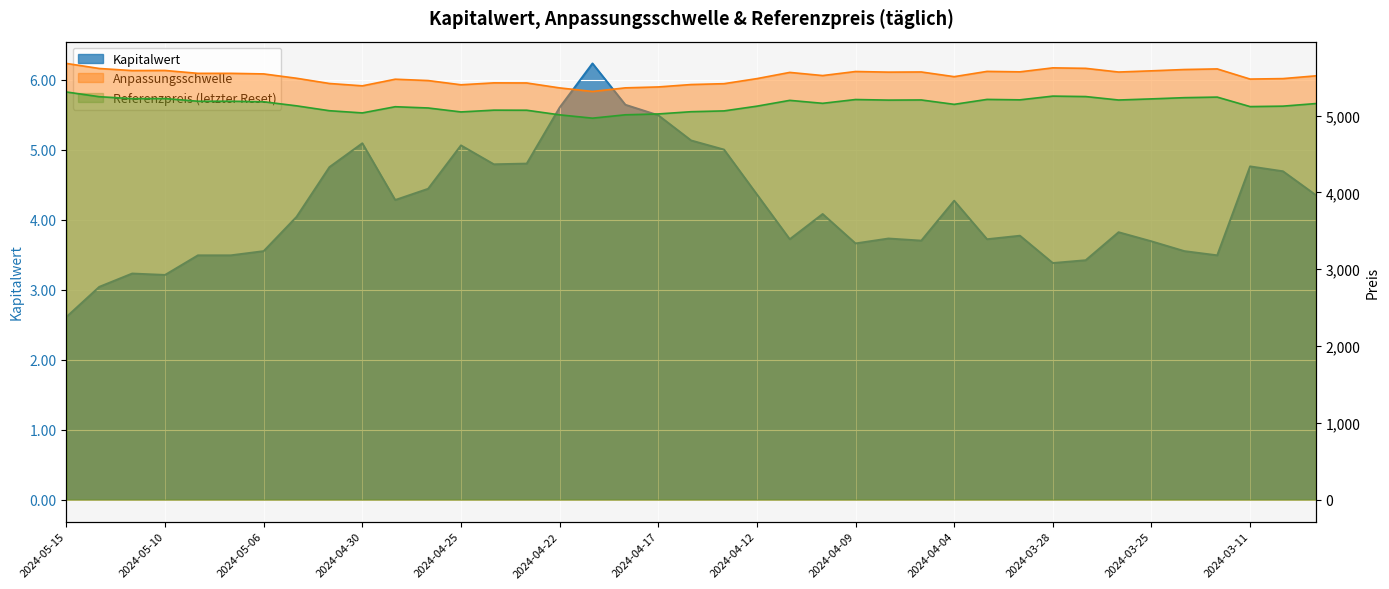

True or false: Kapitalwert and Referenzpreis intersect in this chart.

False